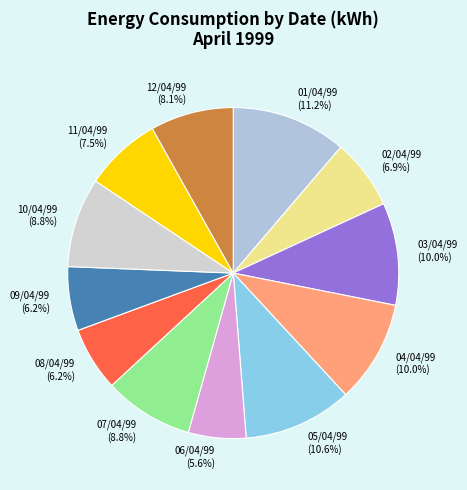

Between 03/04/99 and 10/04/99, which is larger?

03/04/99